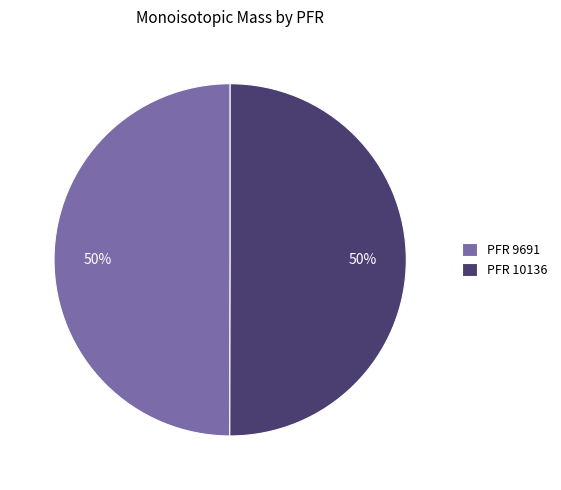

Do PFR 10136 and PFR 9691 together represent more than half of the pie?

Yes